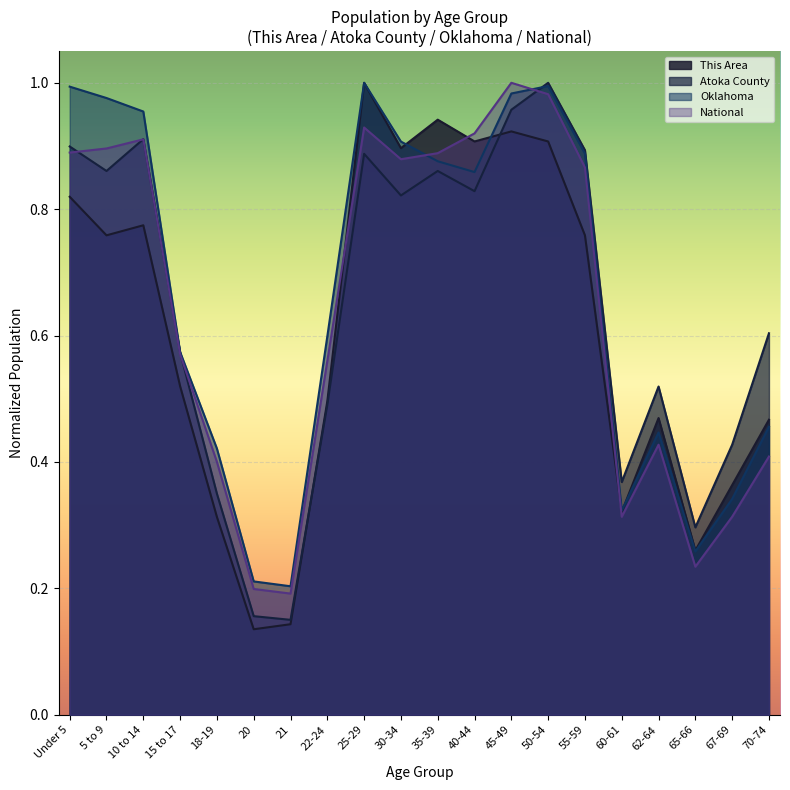

The Atoka County series shows 0.6 at 70-74. True or false?

True